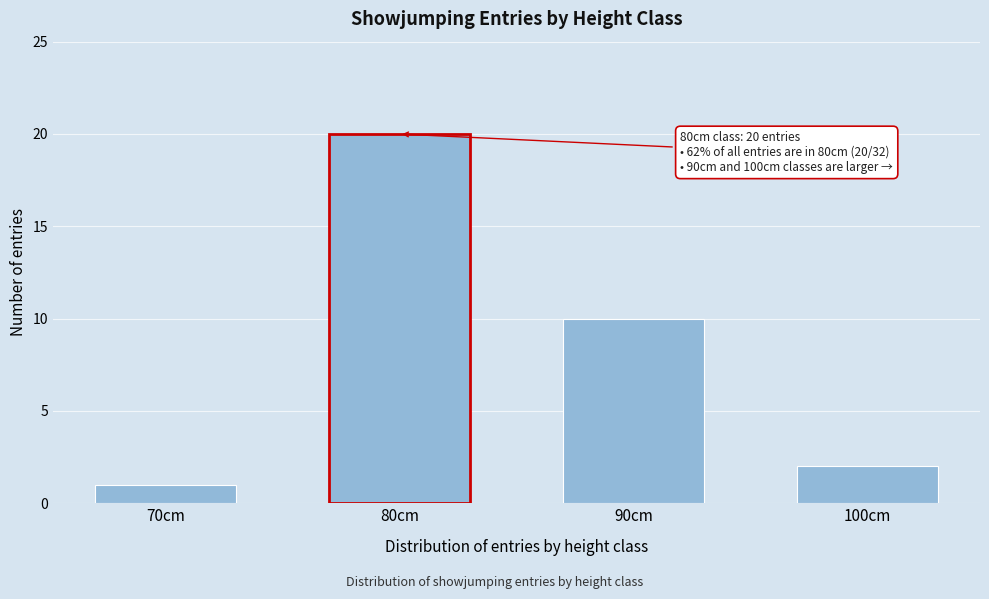

Reading left to right, transcribe all the data shown in this chart.

1	20	10	2